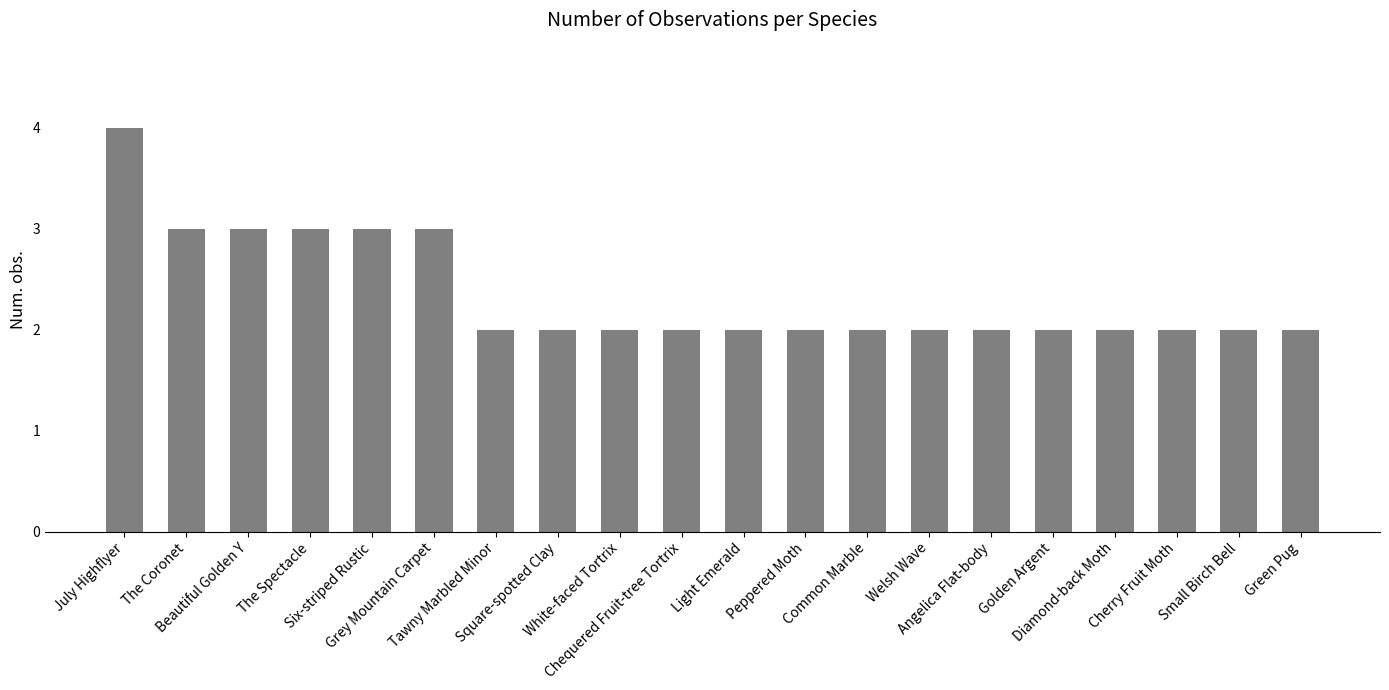

What is the smallest value displayed?

2